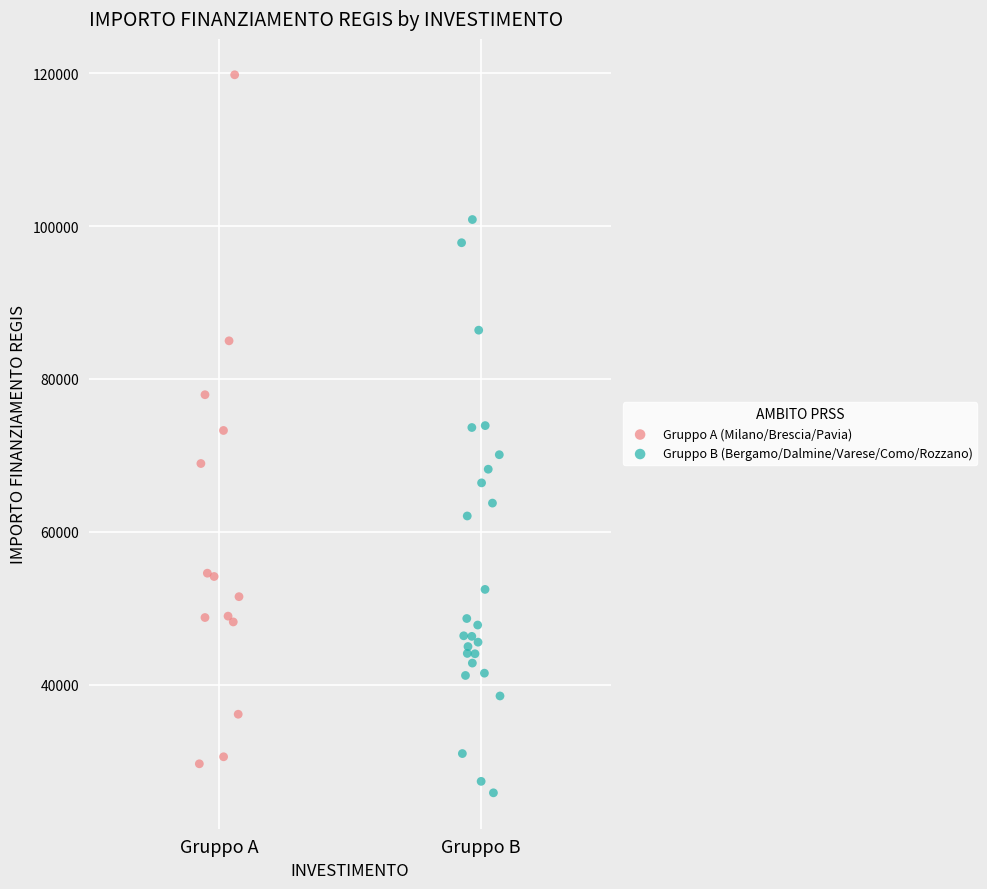

Which series has the widest spread of Y values?

Gruppo A (Milano/Brescia/Pavia)